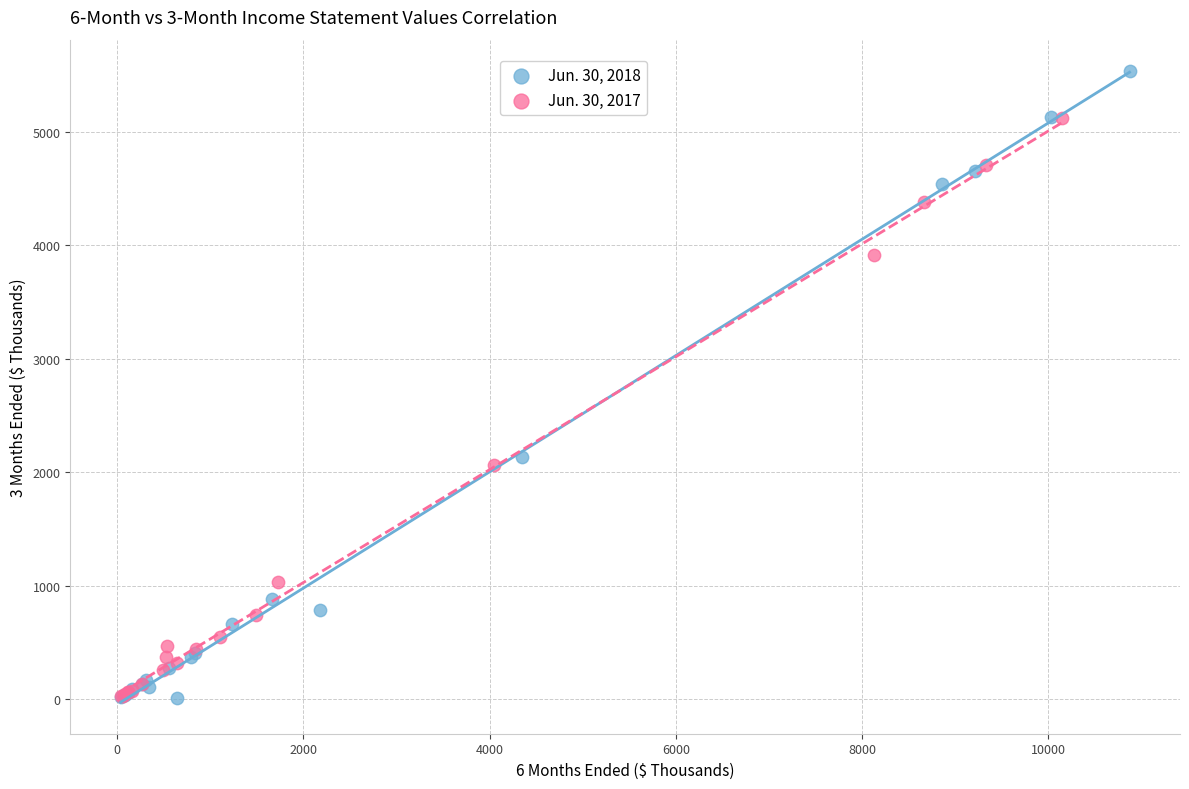

Which series contains the highest Y value?

Jun. 30, 2018